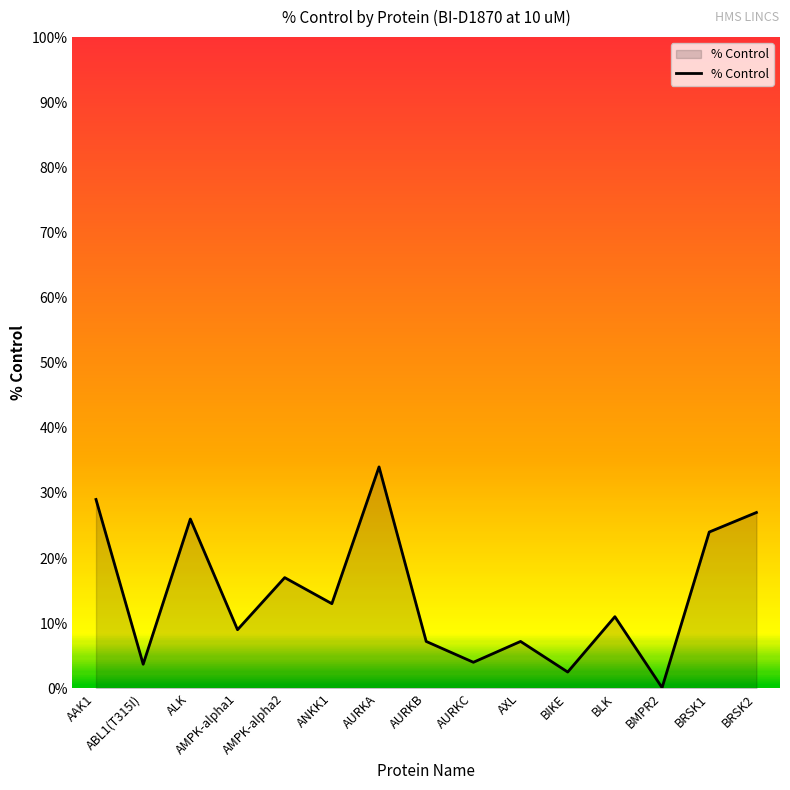

True or false: there are more than 0 points higher than both neighbors.

True